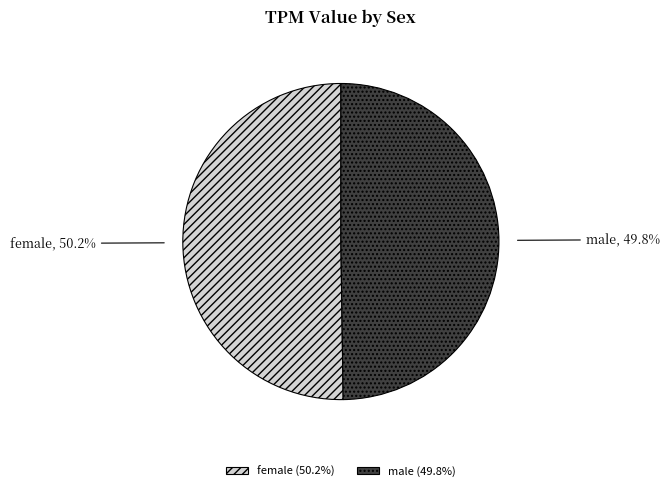

Approximately how many times larger is the value at female compared to male?

1.0